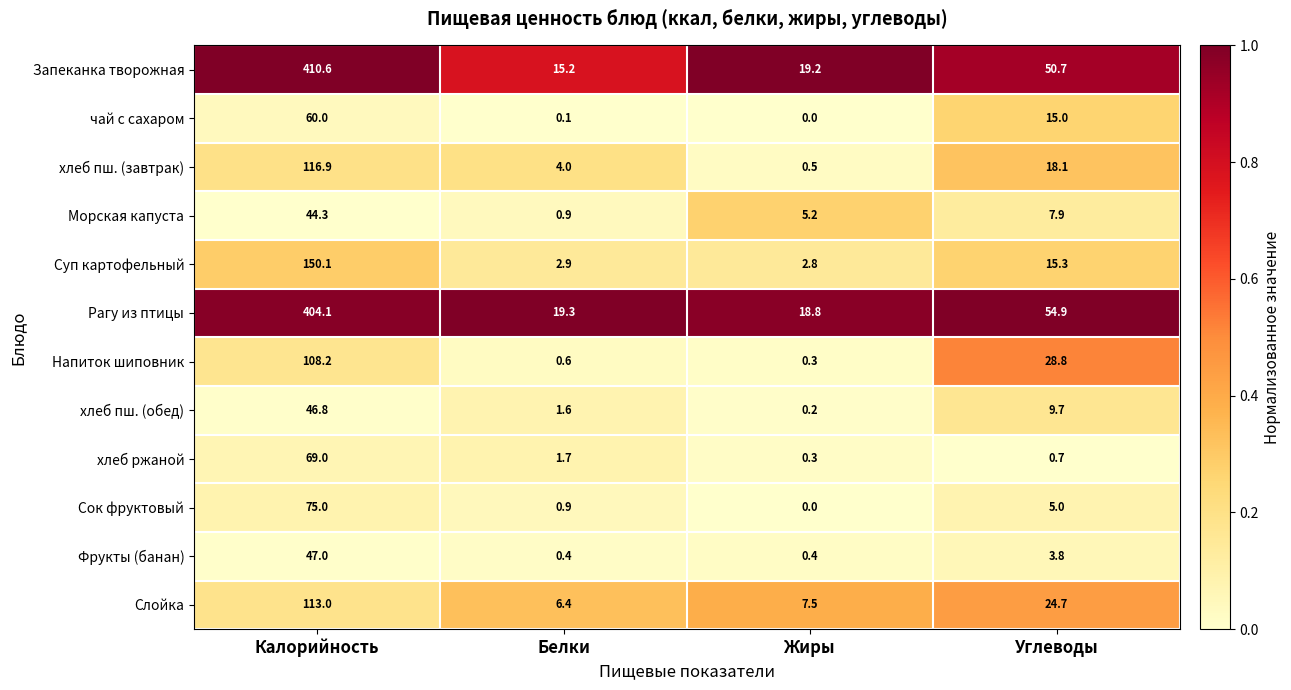

Rank the series by their maximum value, from lowest to highest.

Морская капуста, хлеб пш. (обед), Фрукты (банан), чай с сахаром, хлеб ржаной, Сок фруктовый, Напиток шиповник, Слойка, хлеб пш. (завтрак), Суп картофельный, Рагу из птицы, Запеканка творожная